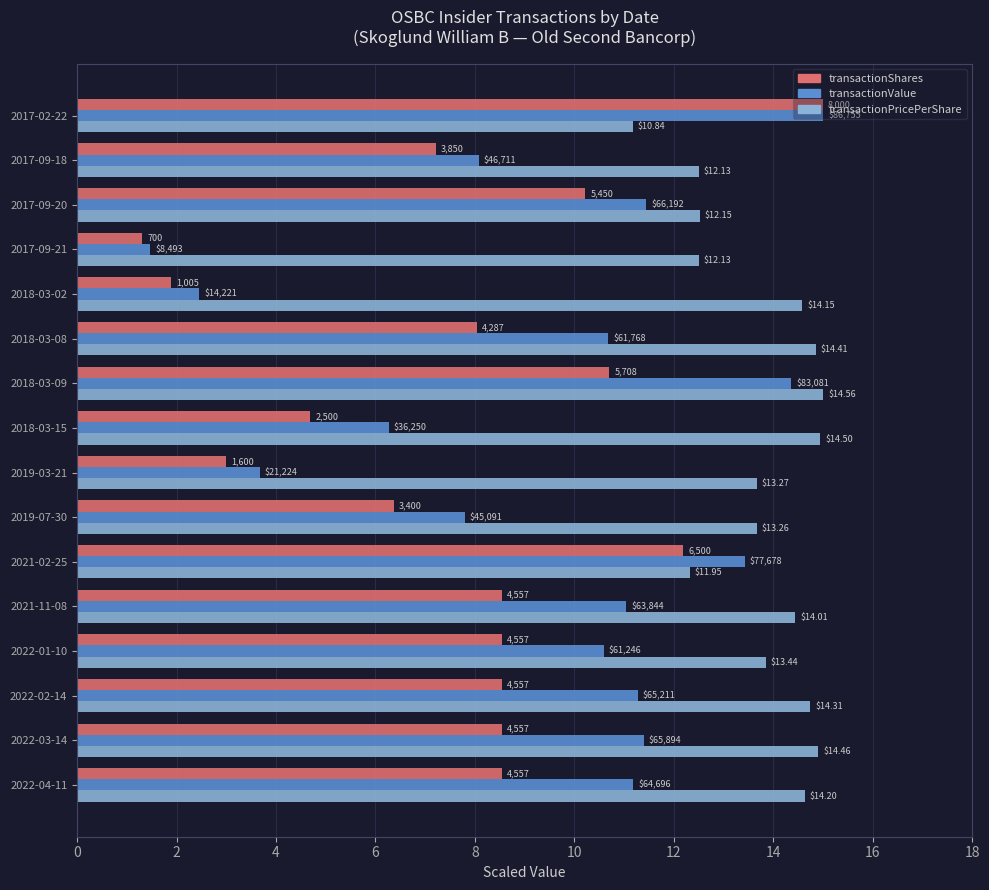

What are all the series names shown in the legend?

transactionShares, transactionValue, transactionPricePerShare